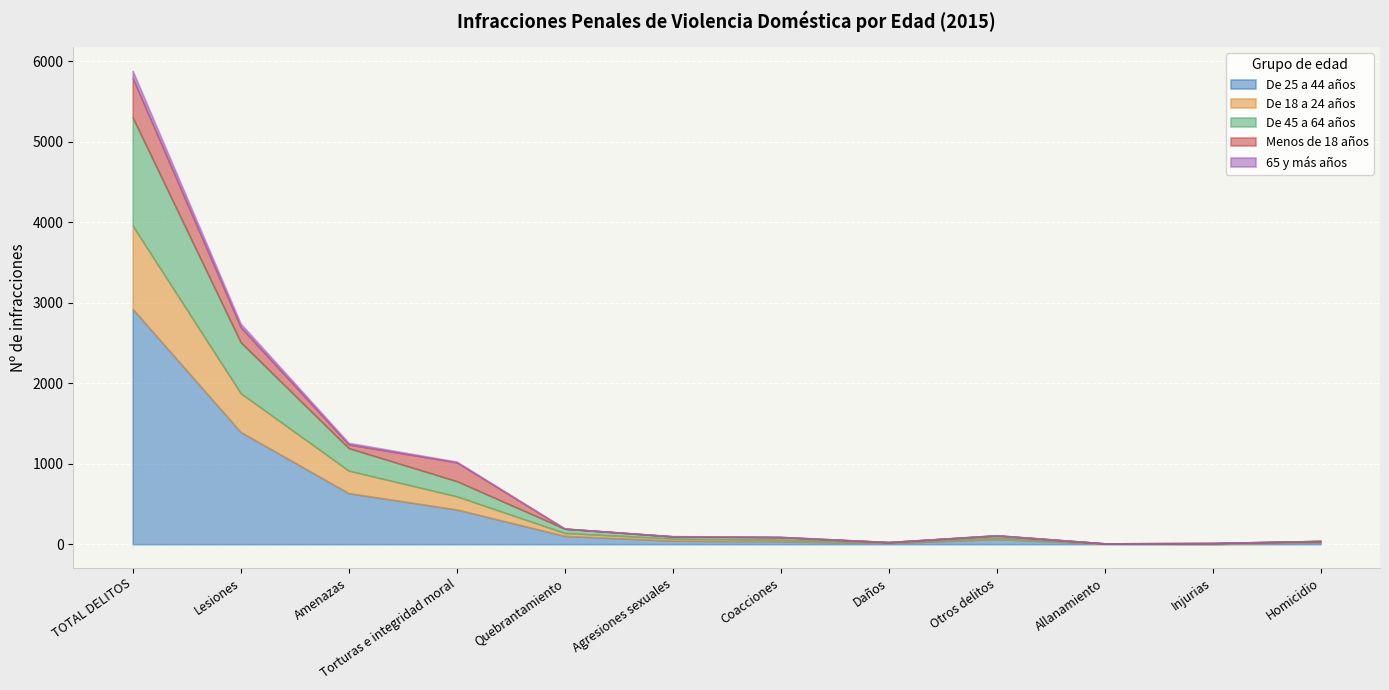

True or false: De 25 a 44 años has a value of 4660 at TOTAL DELITOS.

False